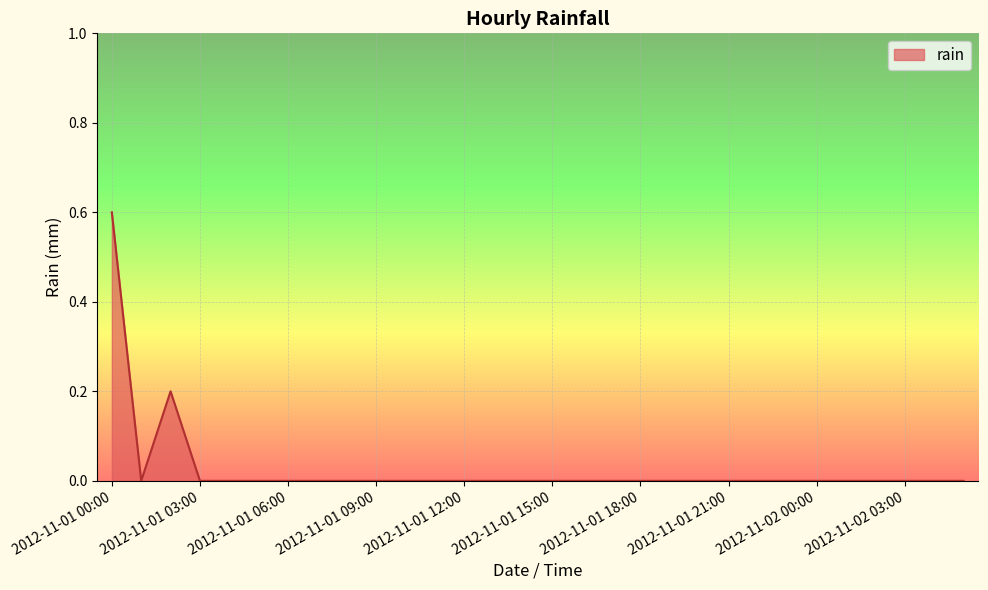

How many distinct data groups are displayed?

1